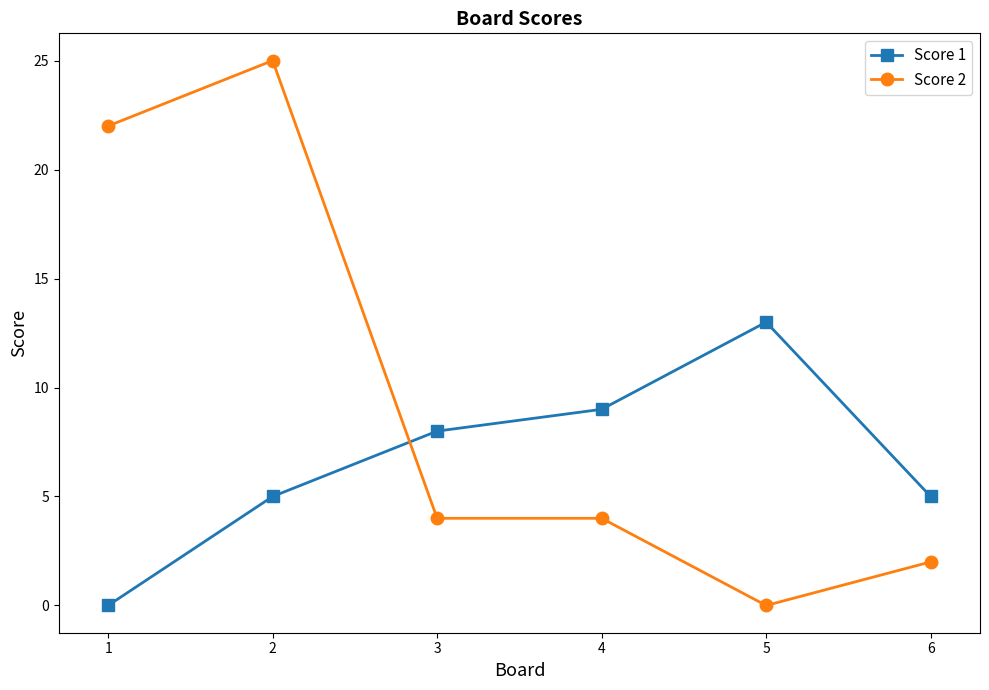

What is the difference between the maximum and minimum values in the Score 2 series?

25